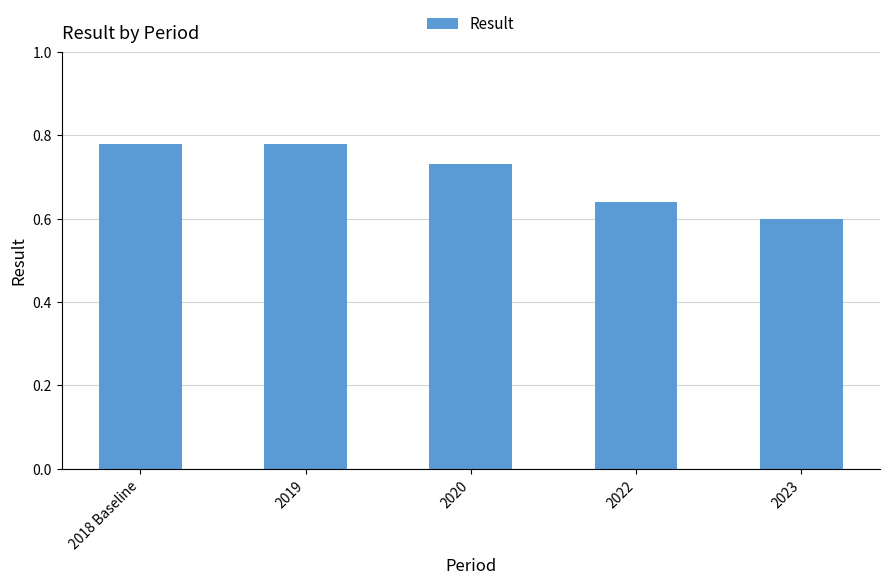

What position from the left is 2023?

5